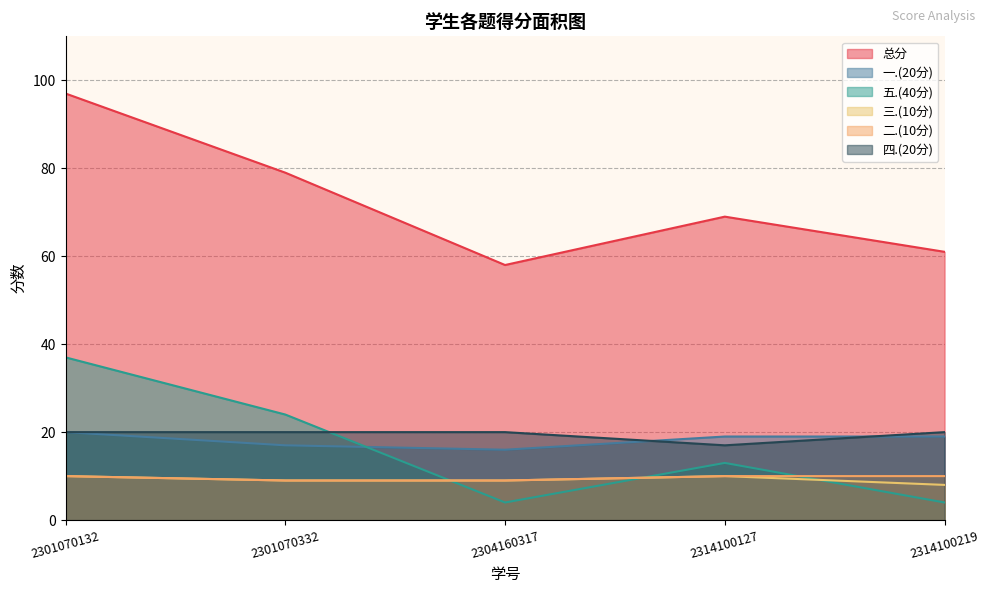

What is the difference between the highest and lowest values at 2314100127?

59